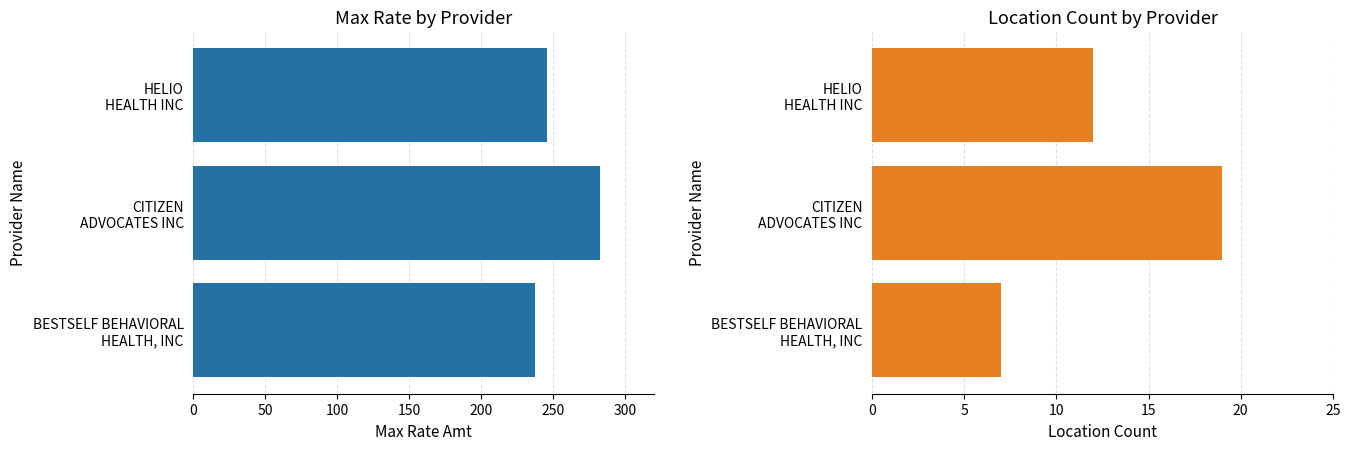

Does the chart contain stacked bars?

No